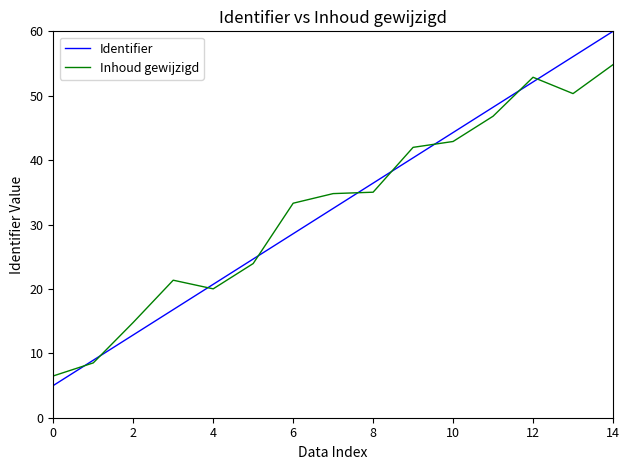

True or false: Inhoud gewijzigd has more than 0 interior local peaks.

True